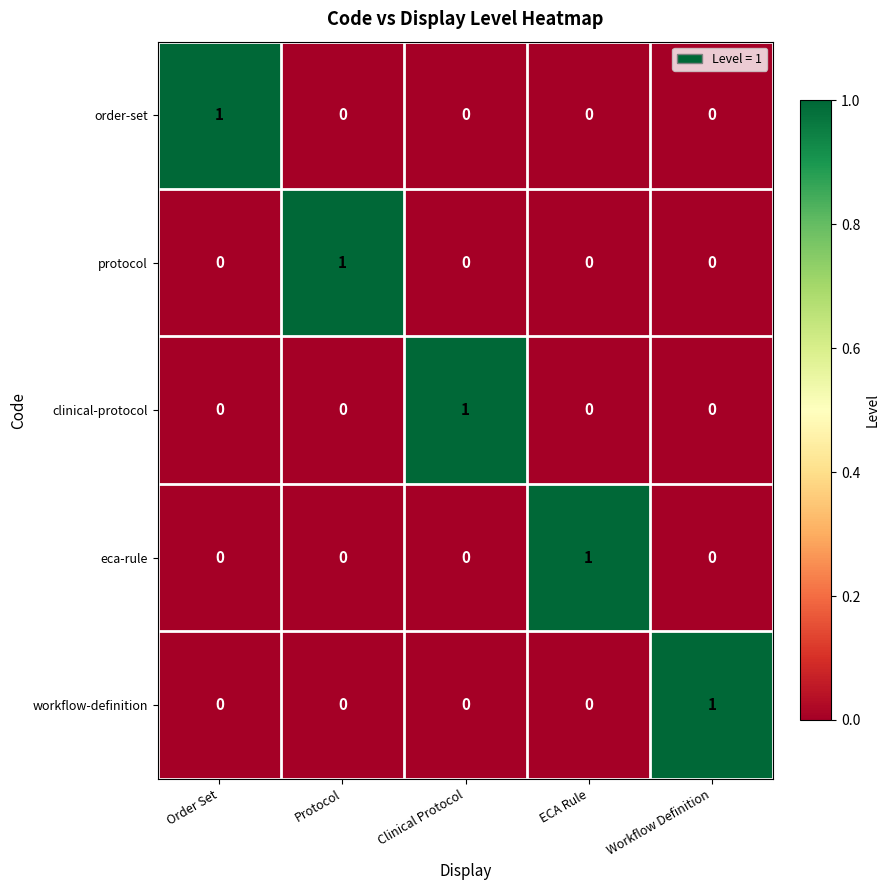

Count the order-set values in the range 0 to 1.

5